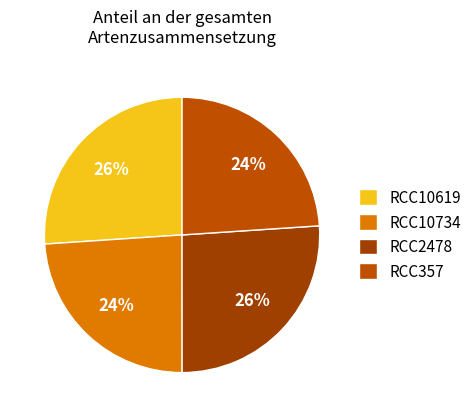

To the nearest percent, what percentage of the pie is RCC10734?

24%